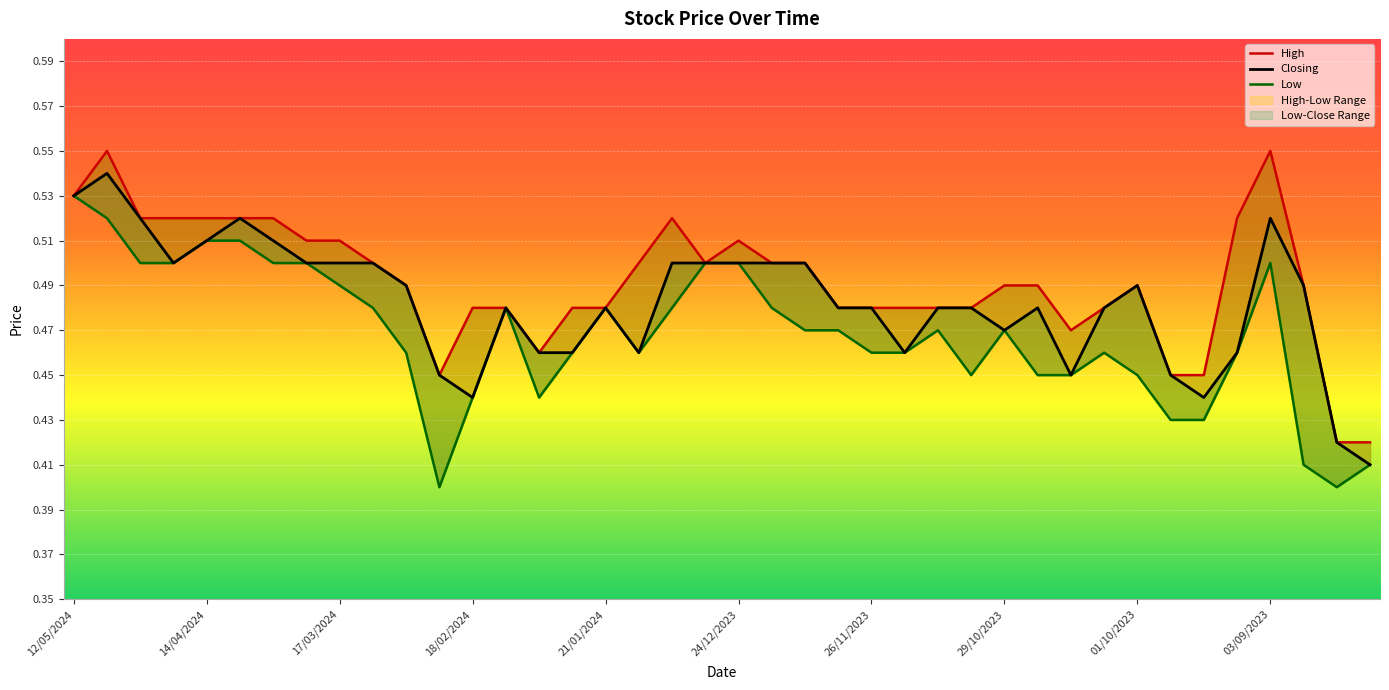

Rank the series by their maximum value, from lowest to highest.

Low, Closing, High